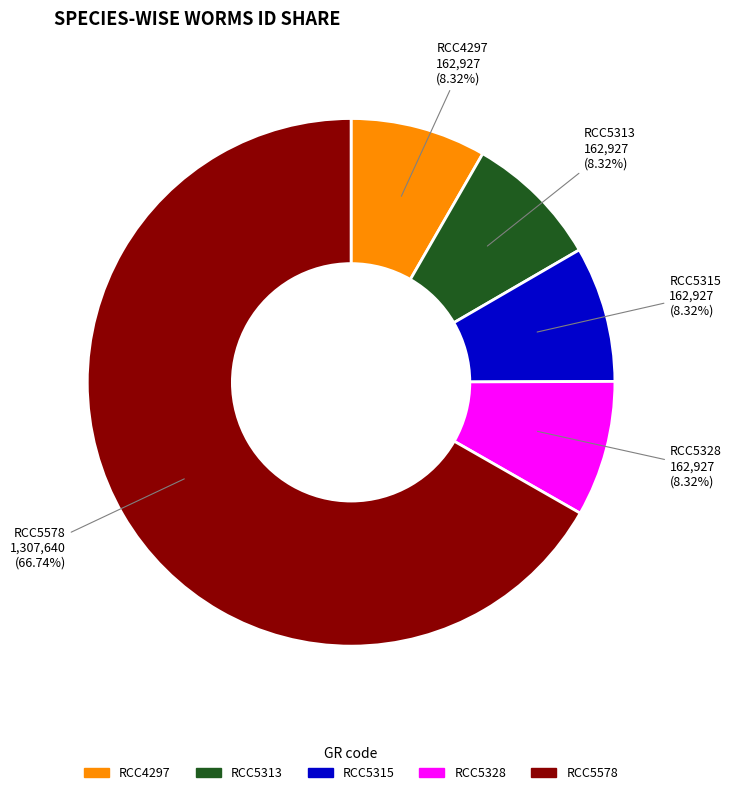

To the nearest percent, what is the average slice percentage?

20%